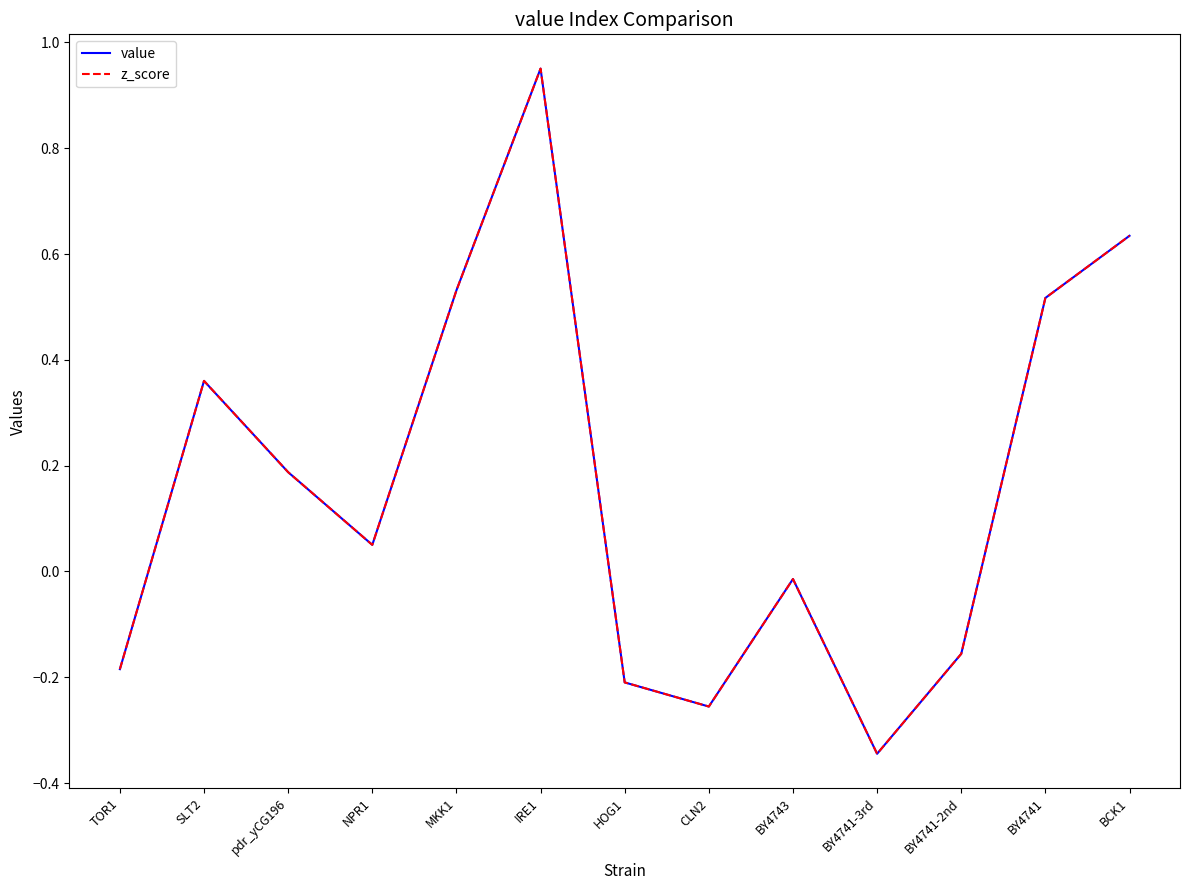

What is the label of the 4th point from the right?

BY4741-3rd